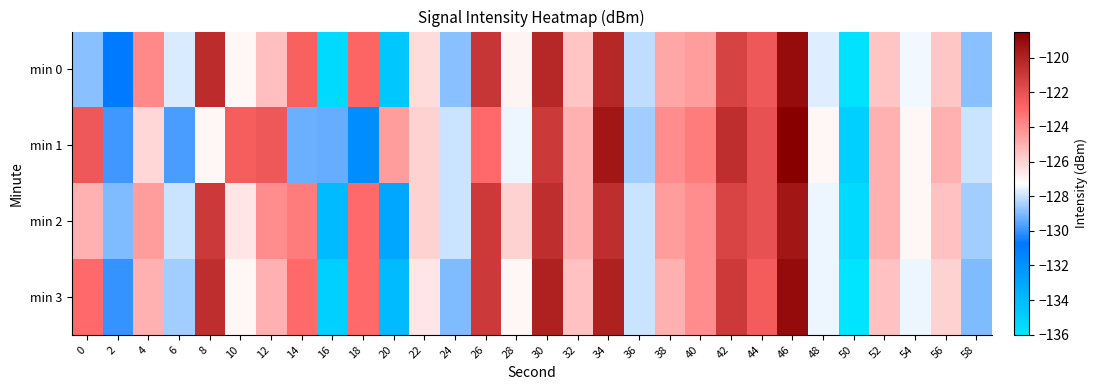

Which has a higher value, 16 or 30?

30